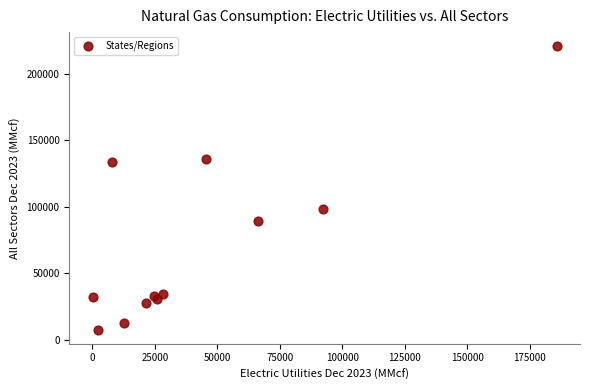

What Y value in the scatter plot is closest to 114205?

98284